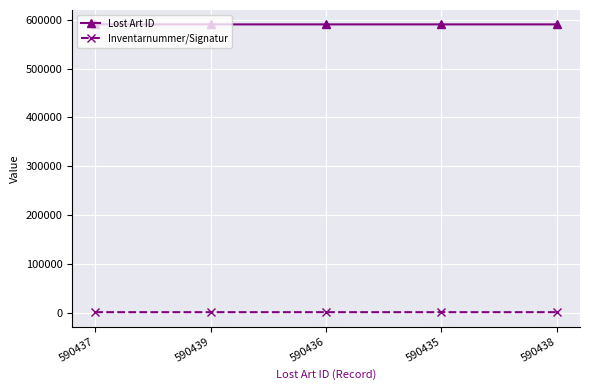

What is the difference between the highest and lowest values at 590438?

589785